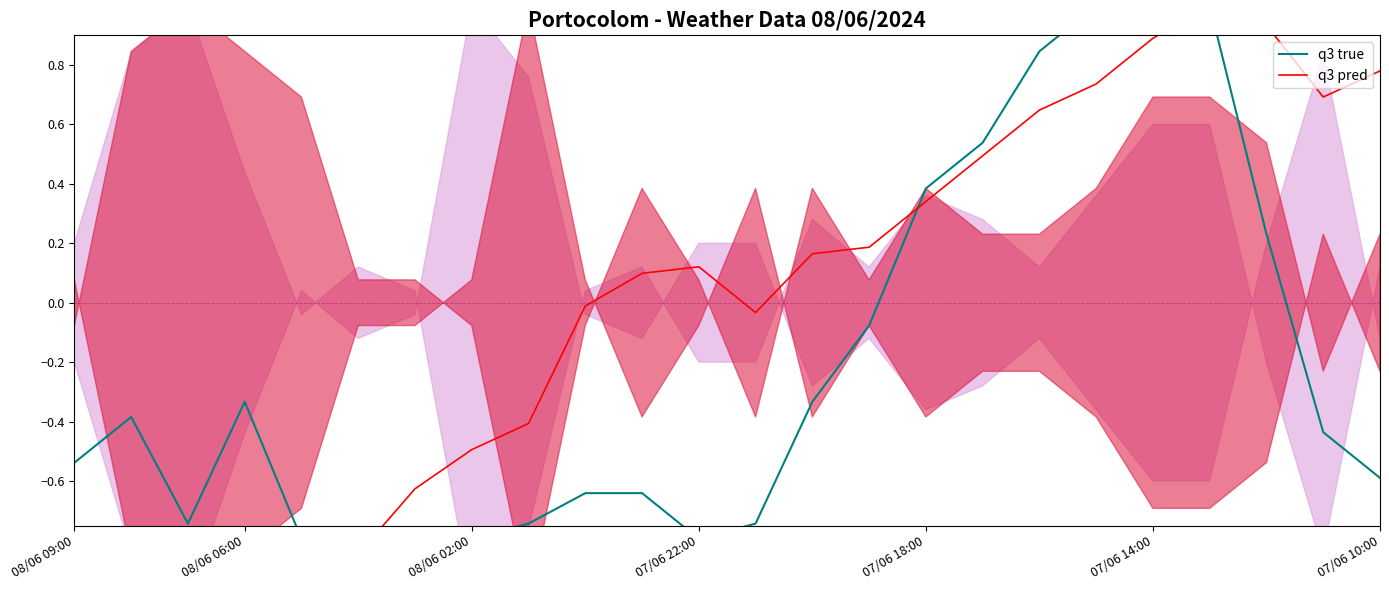

The value of q3 pred at 07/06 22:00 is 0.2. True or false?

False